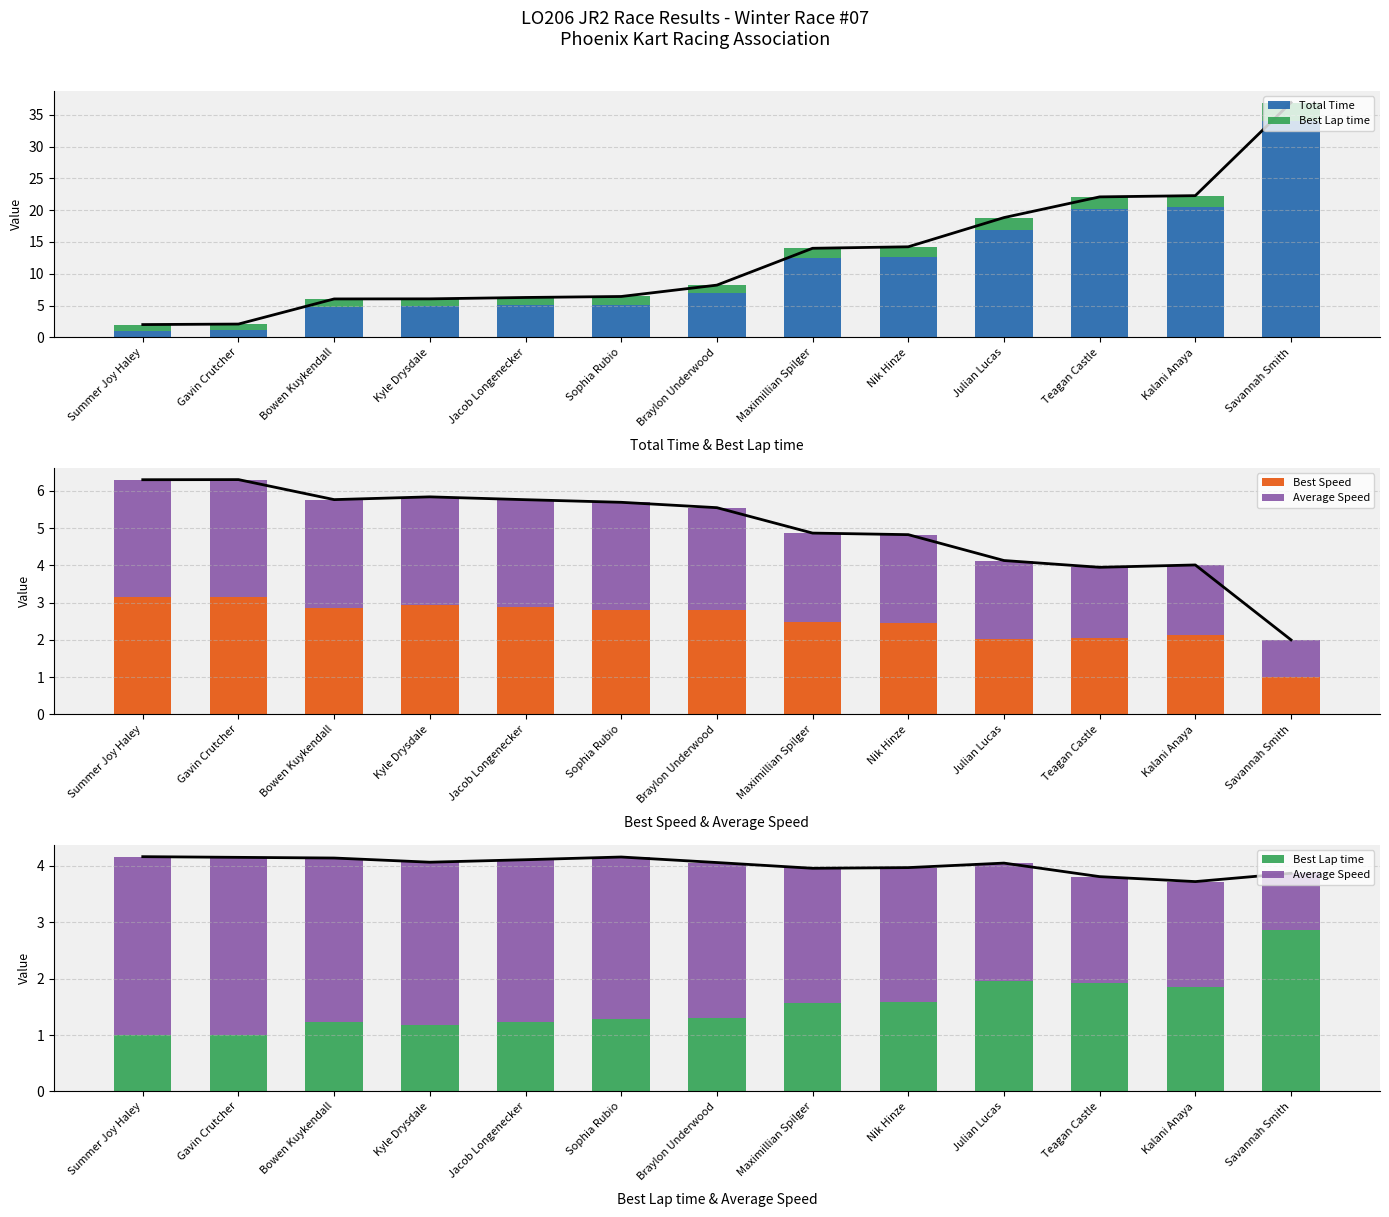

True or false: Average Speed has a value of 1.7 at Savannah Smith.

False